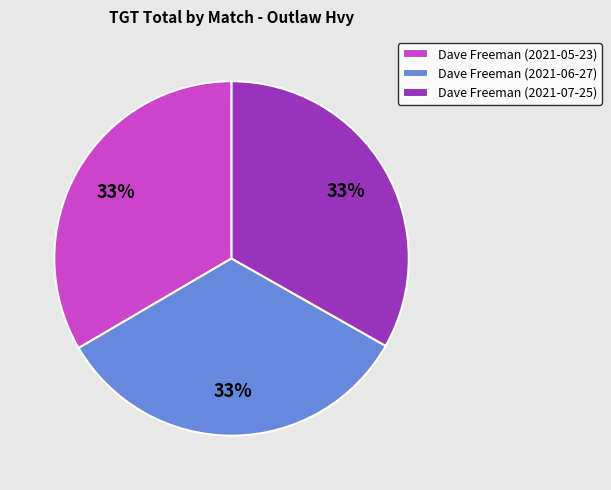

Is the sum of Dave Freeman (2021-06-27) and Dave Freeman (2021-07-25) greater than half?

Yes